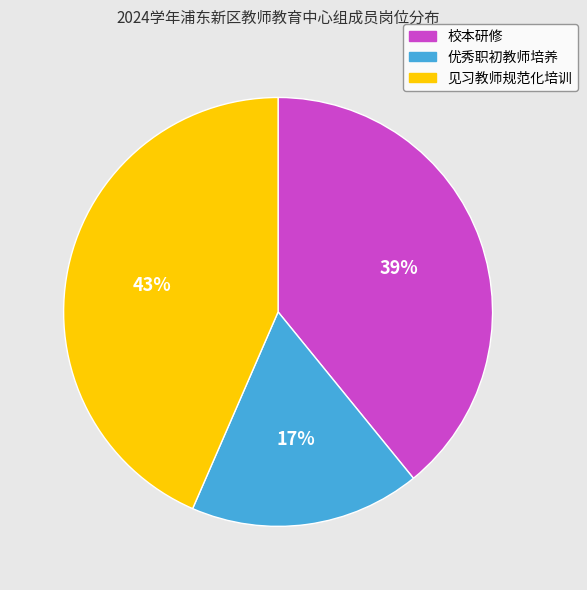

The 见习教师规范化培训 slice represents 43% of the pie. True or false?

True